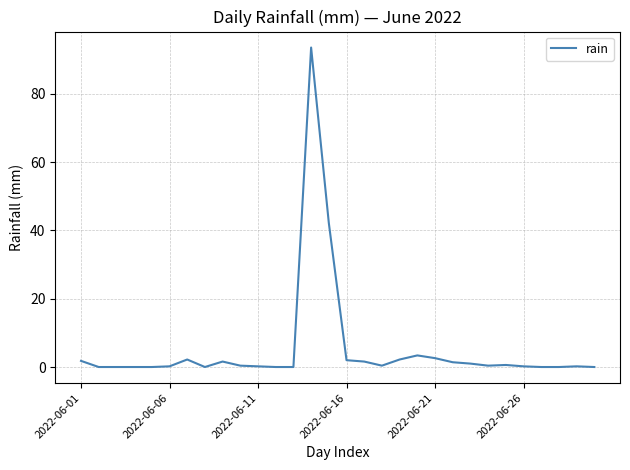

How many lines are shown in the chart?

1